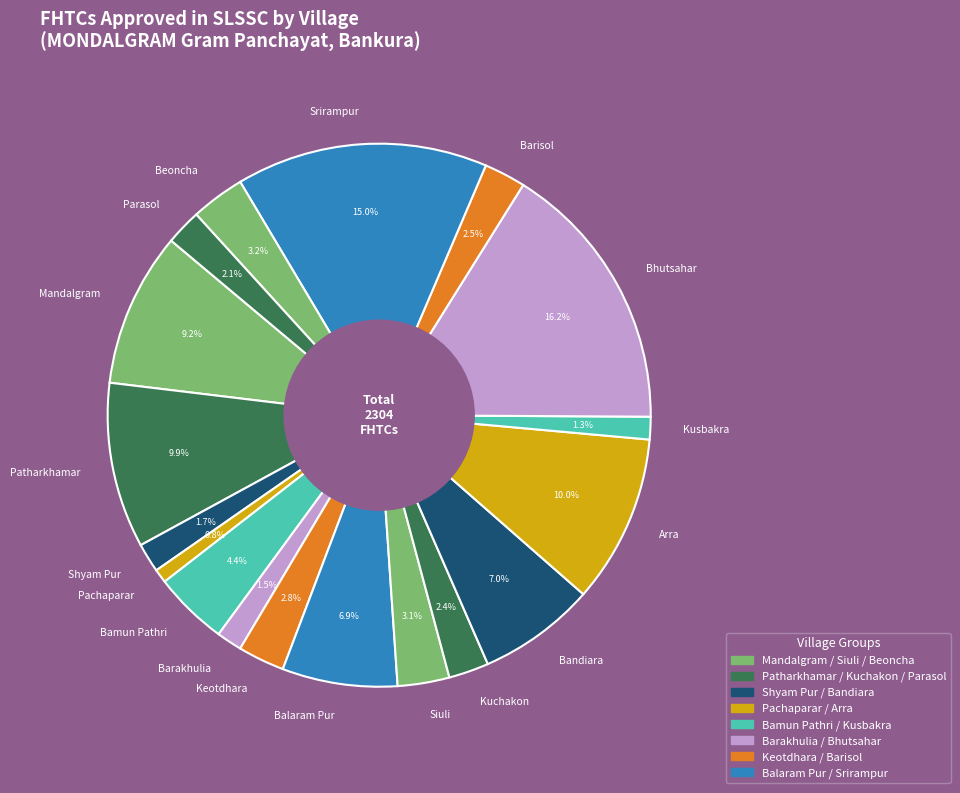

How many segments does this pie chart have?

18